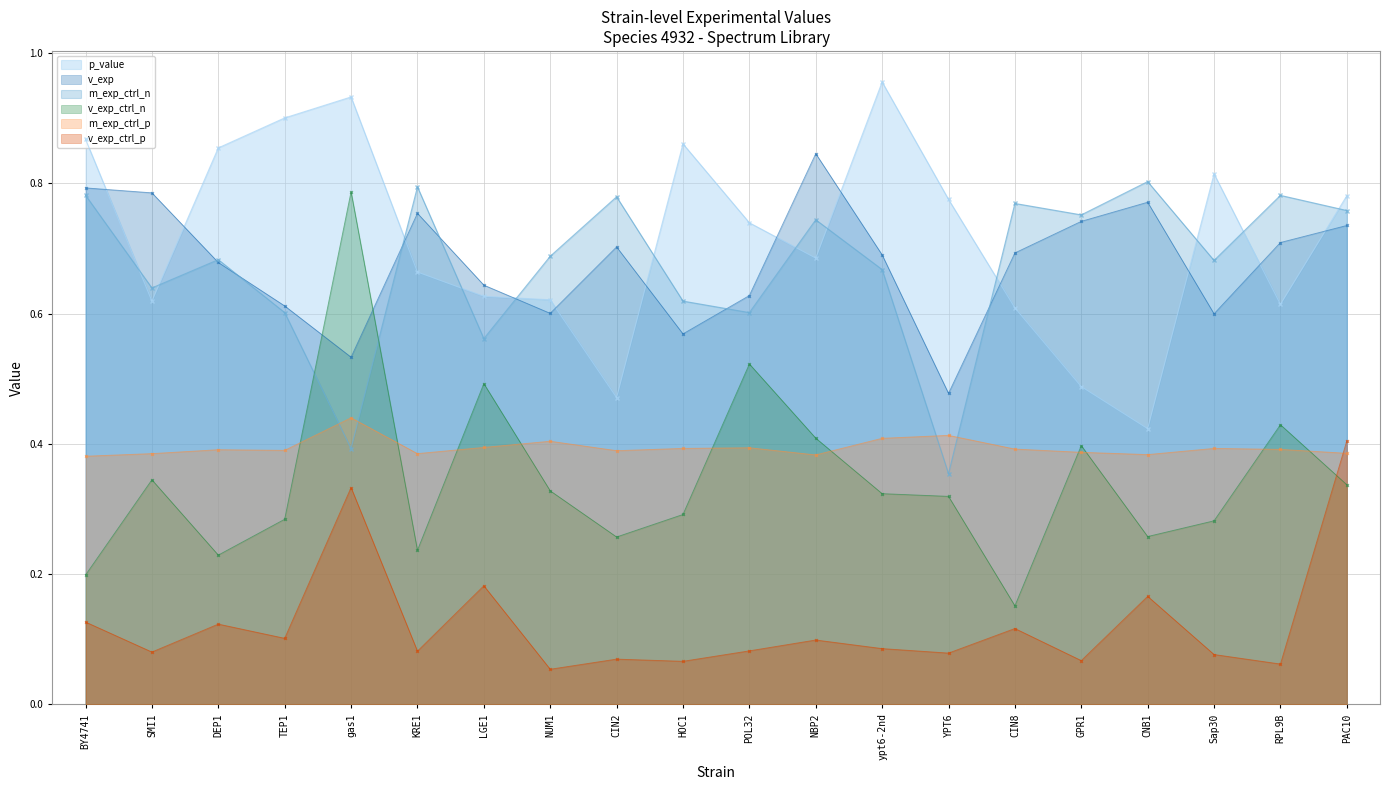

What is the average value of the v_exp_ctrl_n series?

0.3